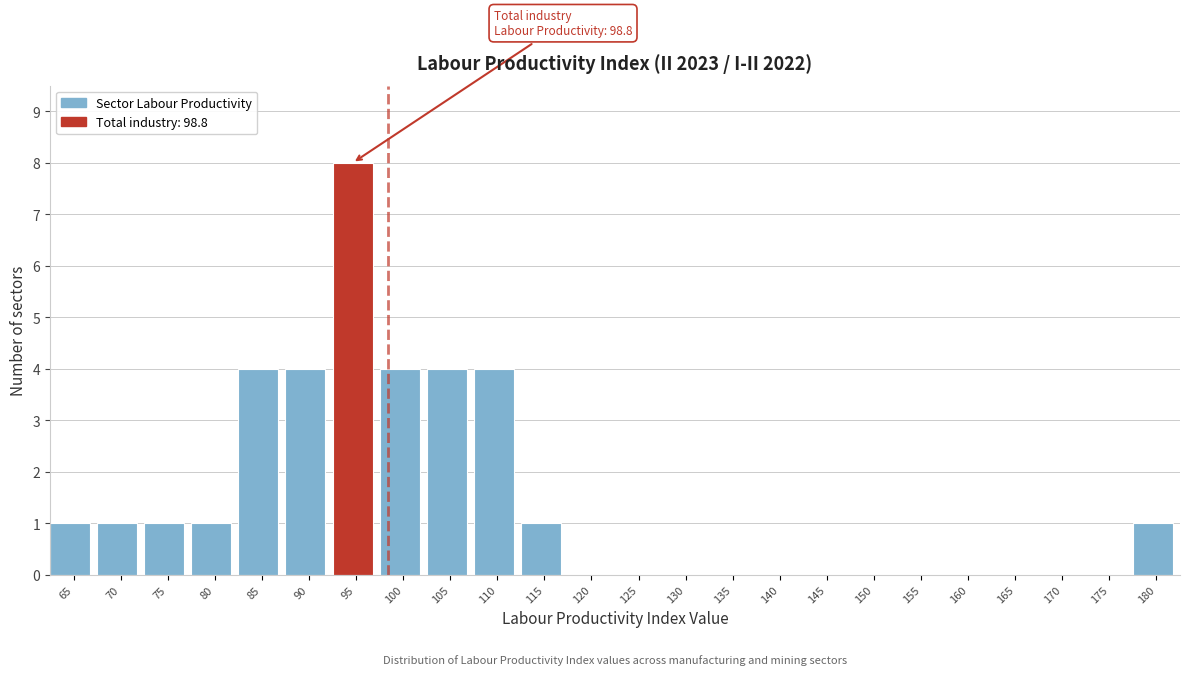

Reading left to right, list all the values displayed in this chart.

65=1	70=1	75=1	80=1	85=4	90=4	95=8	100=4	105=4	110=4	115=1	120=0	125=0	130=0	135=0	140=0	145=0	150=0	155=0	160=0	165=0	170=0	175=0	180=1